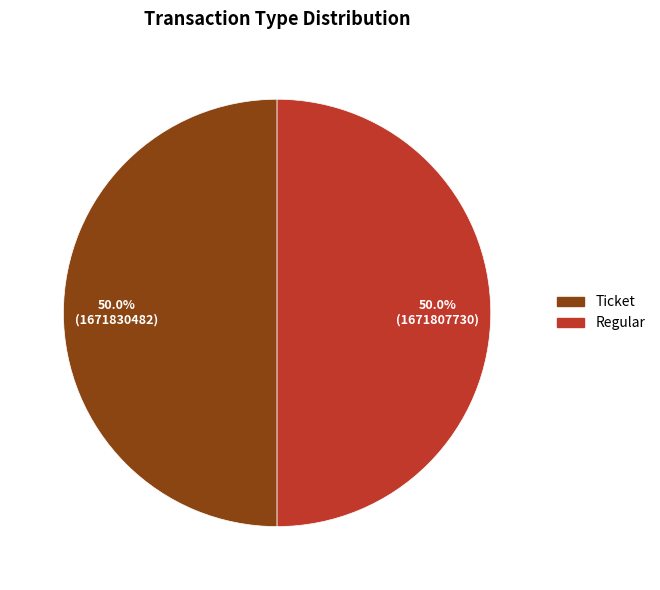

Approximately how many times larger is the value at Regular compared to Ticket?

1.0